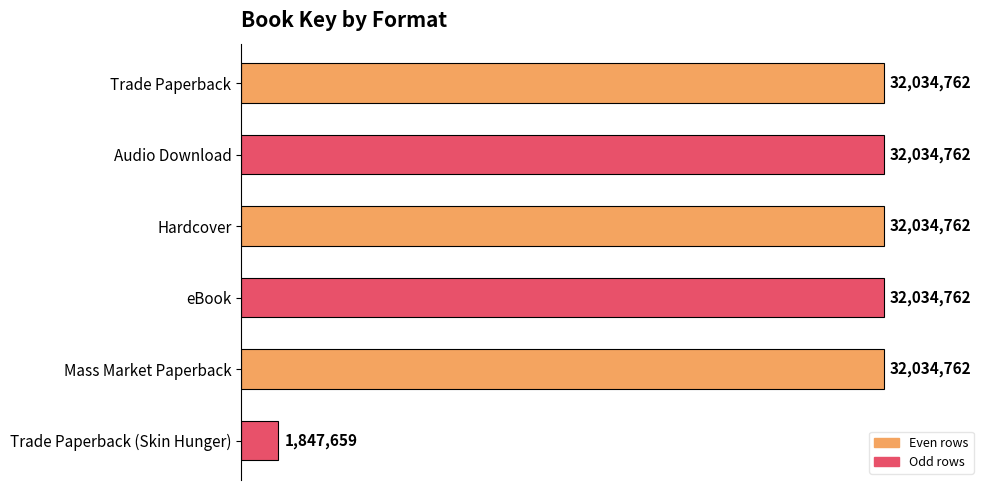

Which label corresponds to the smallest value in the chart?

Trade Paperback (Skin Hunger)